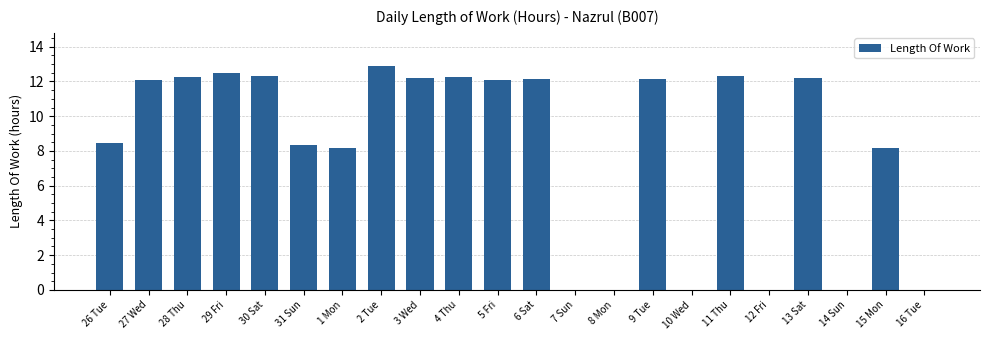

What is the sum of the values at 15 Mon and 16 Tue?

8.2